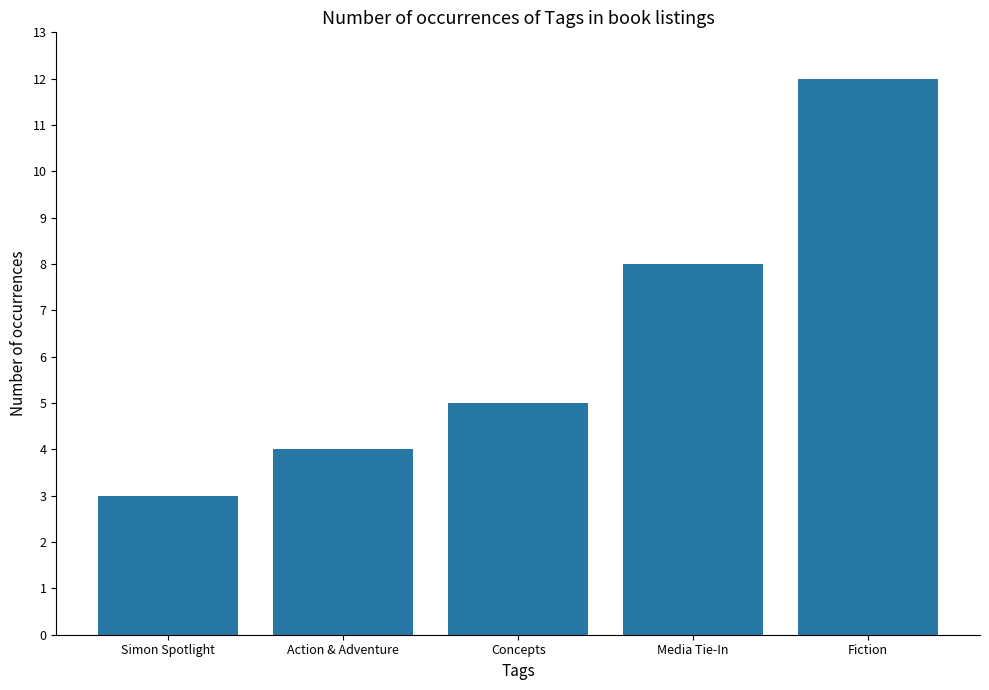

Which category has the highest value across all series?

Fiction